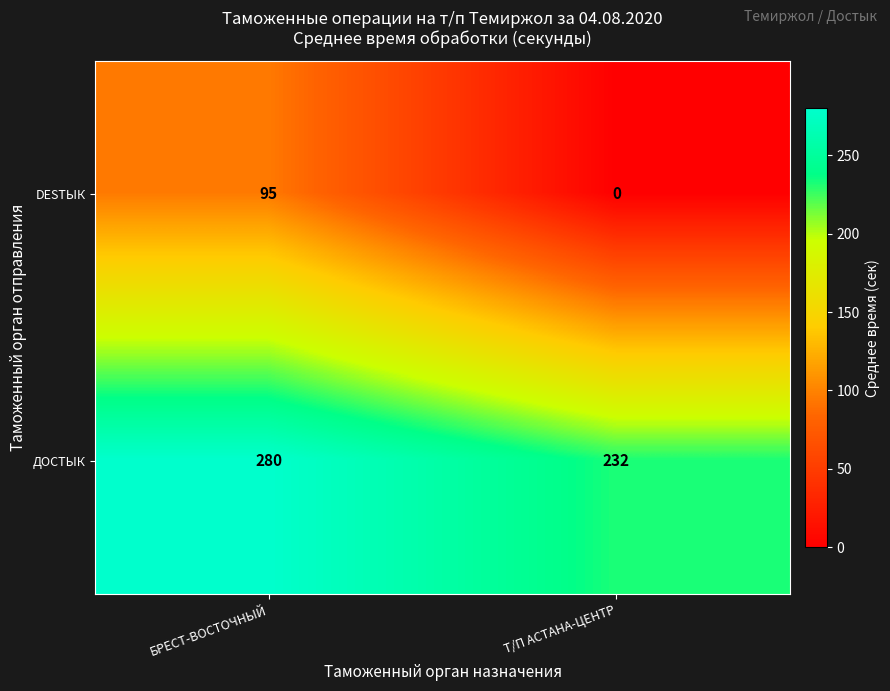

What is the total value across all series at Т/П АСТАНА-ЦЕНТР?

232